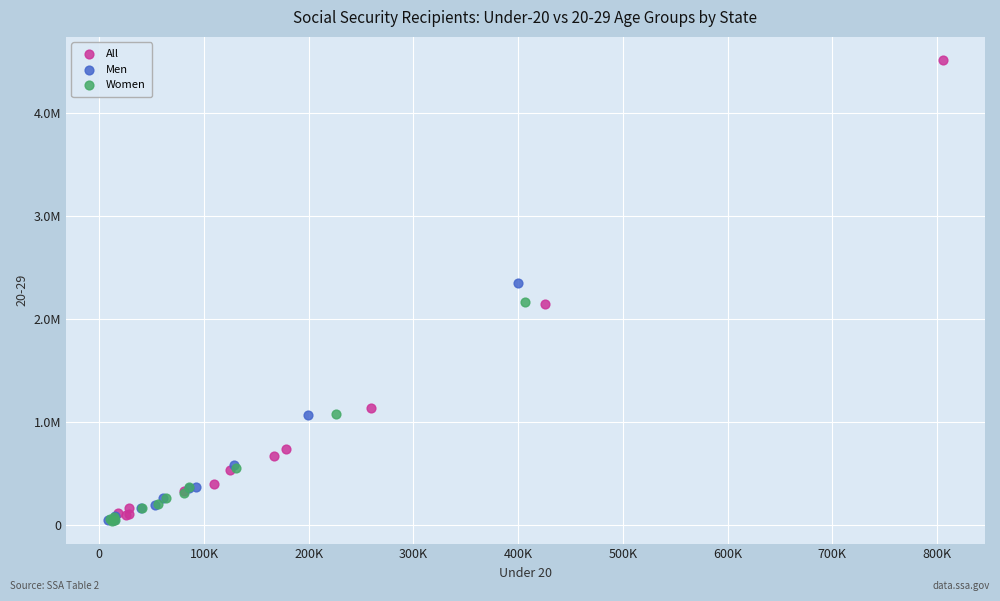

What are all the series names shown in the legend?

All, Men, Women